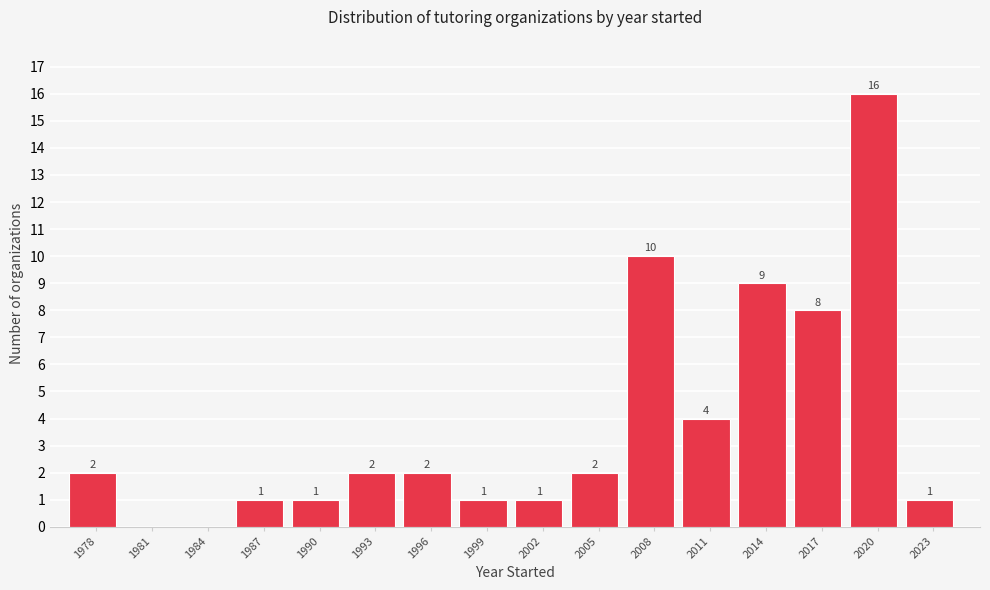

Reading left to right, extract all data points from this chart.

1978=2	1981=0	1984=0	1987=1	1990=1	1993=2	1996=2	1999=1	2002=1	2005=2	2008=10	2011=4	2014=9	2017=8	2020=16	2023=1